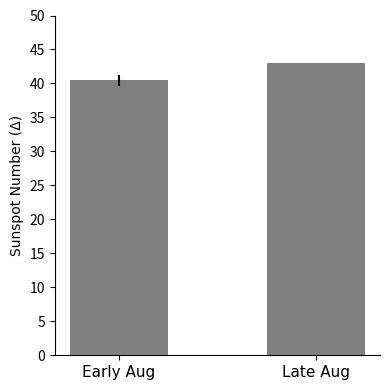

At which label is the value closest to 41?

Early Aug